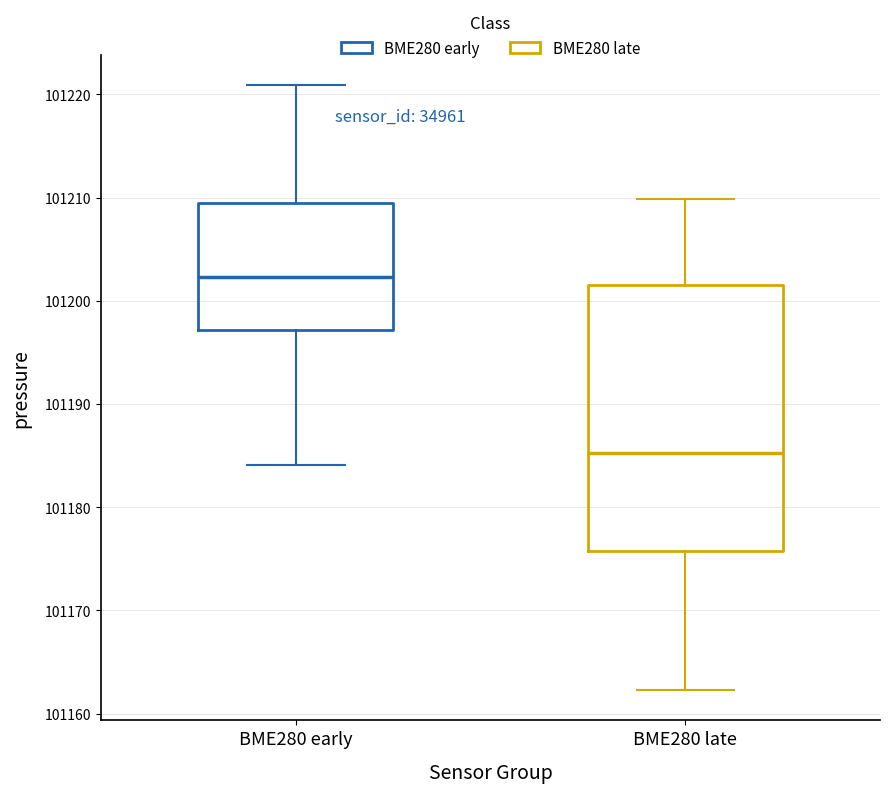

Reading left to right, read every box against the y-axis: the position of its median line, the range the box covers, and the ends of its whiskers. The values are not printed on the chart, so give them approximately, as read against the axis.

BME280 early: median 101202, box 101197 to 101209, whiskers 101184 to 101221
BME280 late: median 101185, box 101176 to 101202, whiskers 101162 to 101210